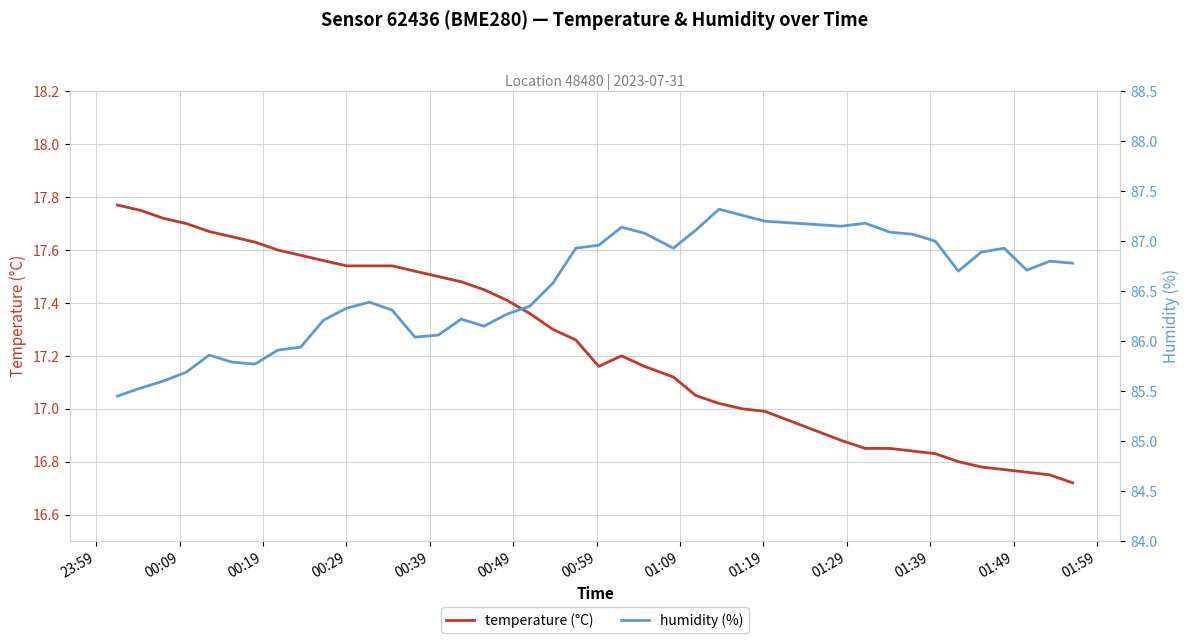

List the series in order of their overall mean, lowest first.

temperature (°C), humidity (%)